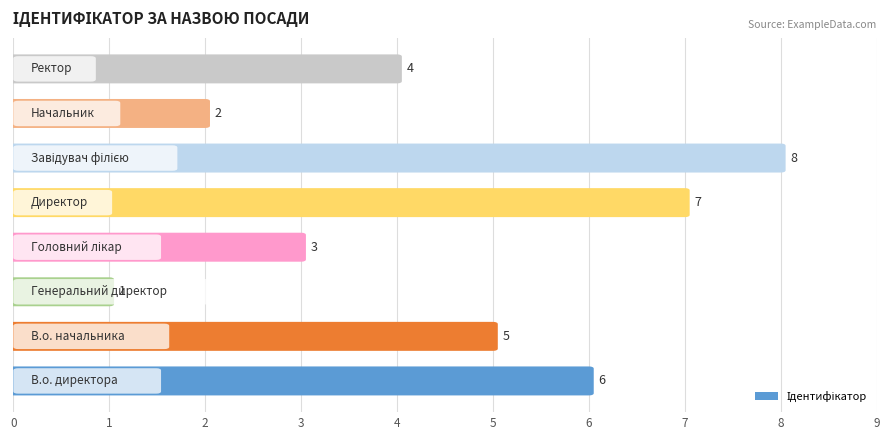

Count the values in the range 3 to 7.

5